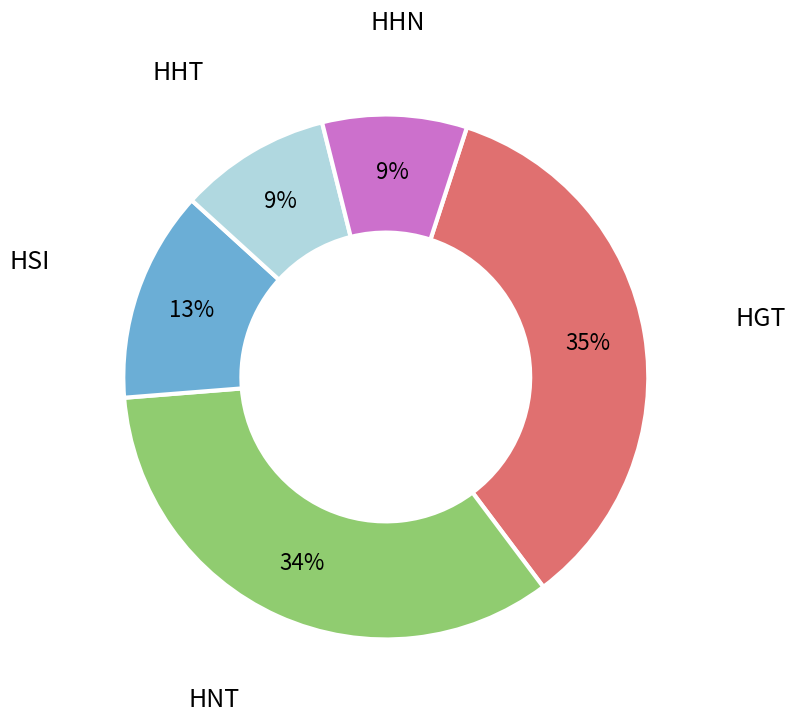

To the nearest percent, what is the difference between the largest and smallest slice percentages?

26%